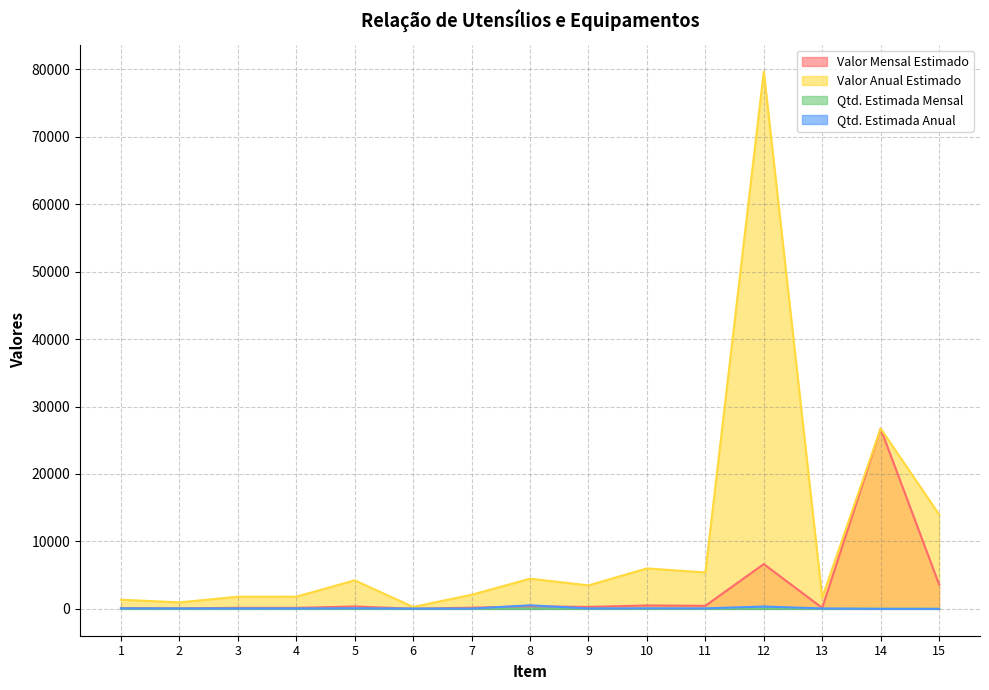

At which category is the sum across all series the highest?

12